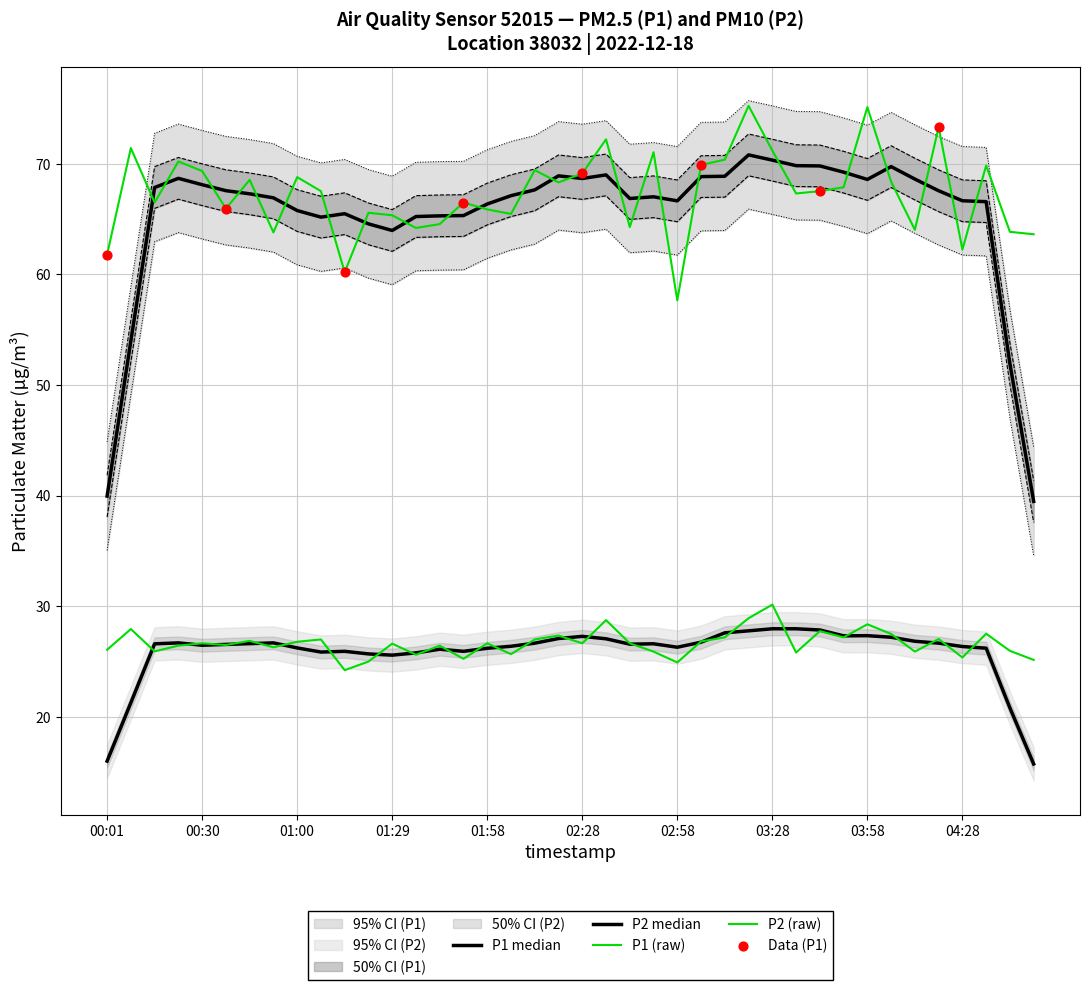

Is the value of P2 at 19 greater than the value of P1 at 26?

No